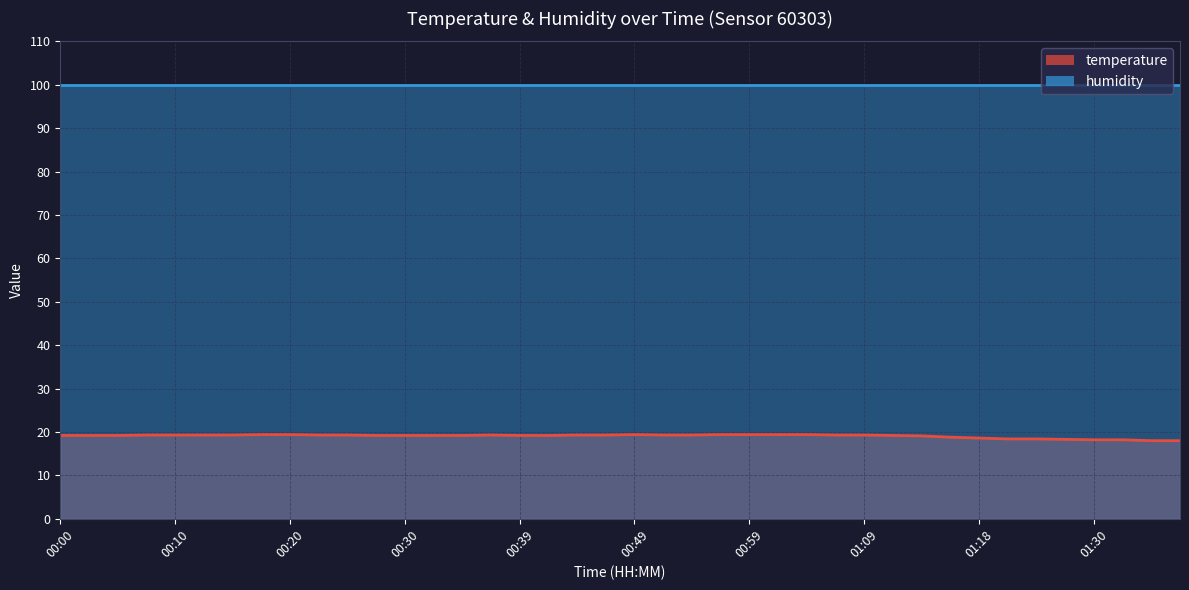

At which category does the chart reach its minimum across all series?

01:35